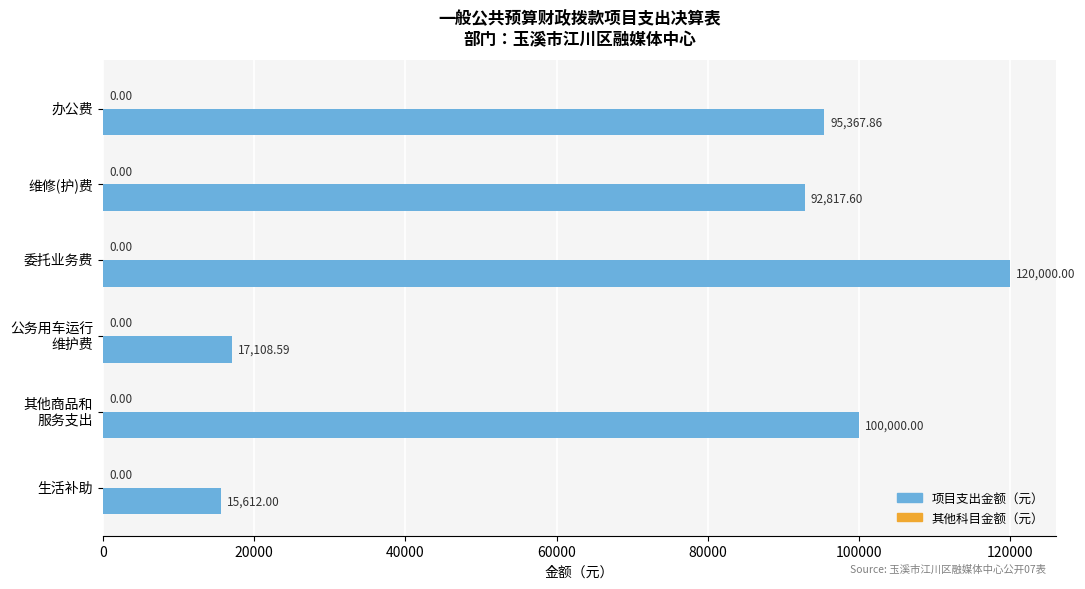

What is the difference between the values at 办公费 and 维修(护)费?

2550.3